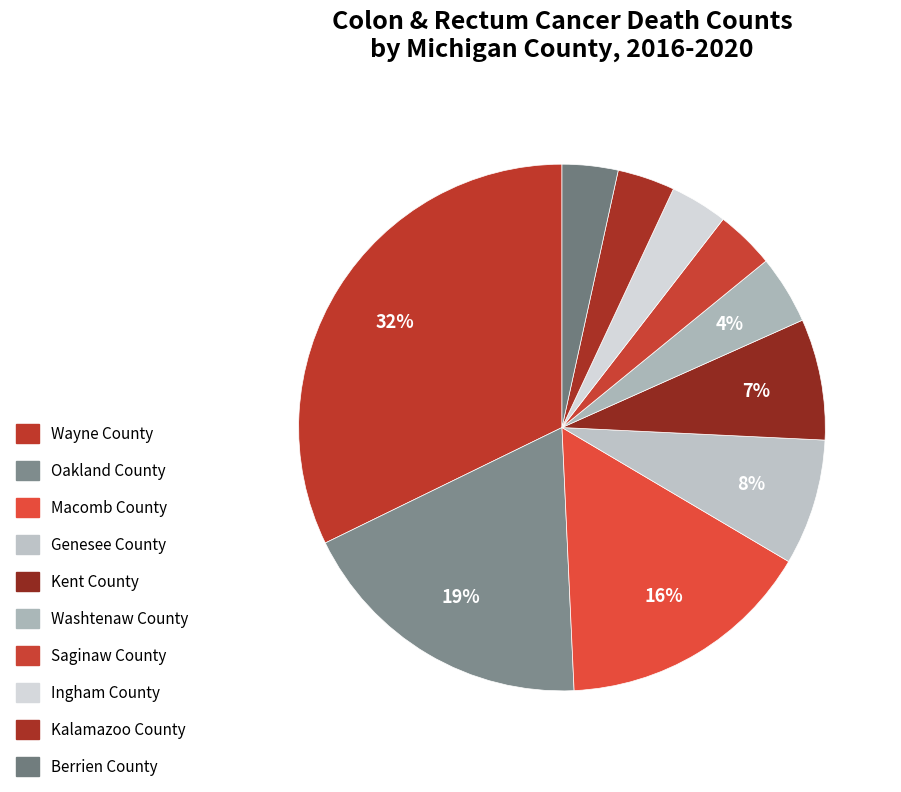

Between Ingham County and Oakland County, which is larger?

Oakland County